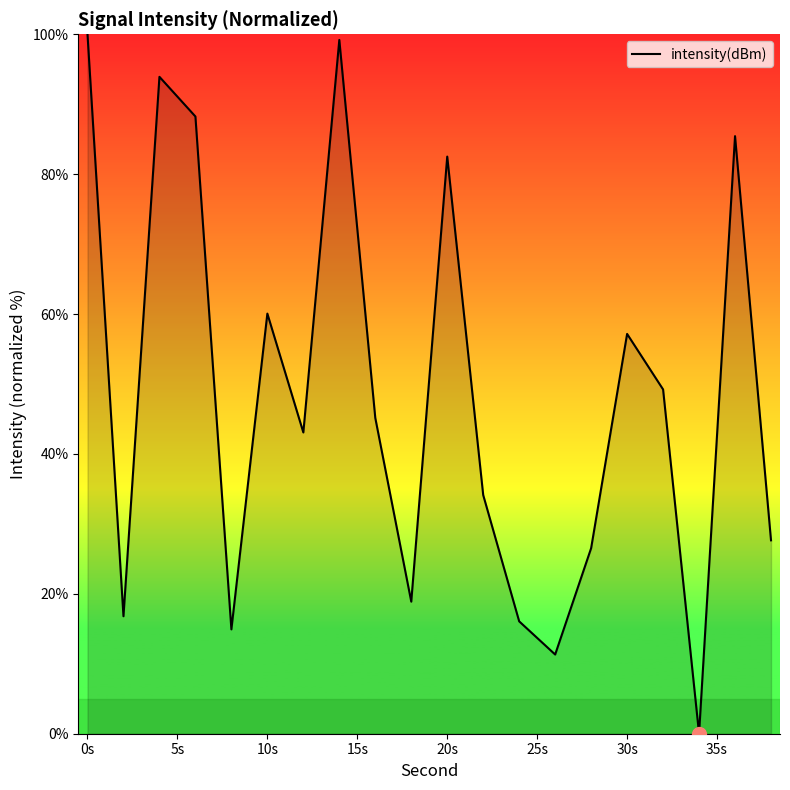

What is the greatest value displayed?

100.0